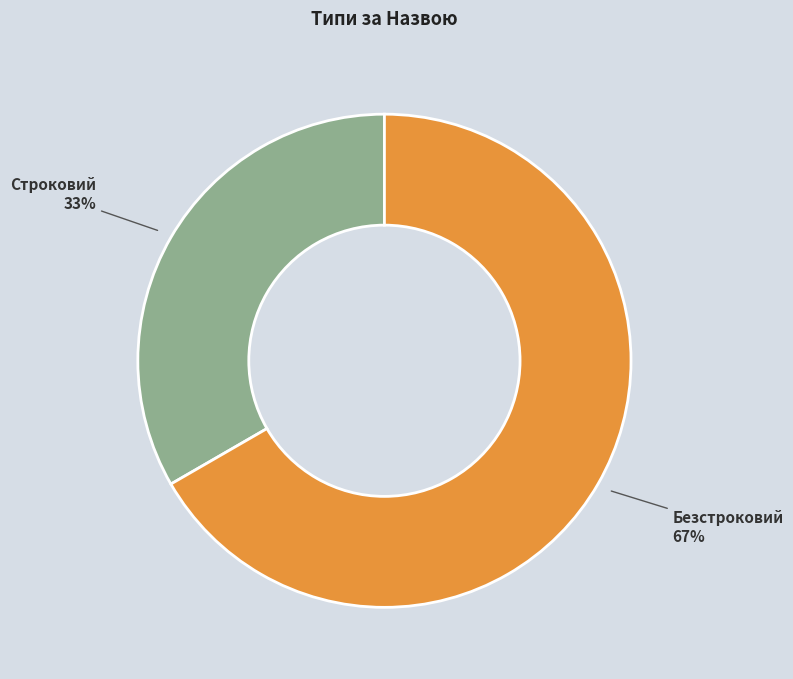

To the nearest percent, what is the average slice percentage?

50%